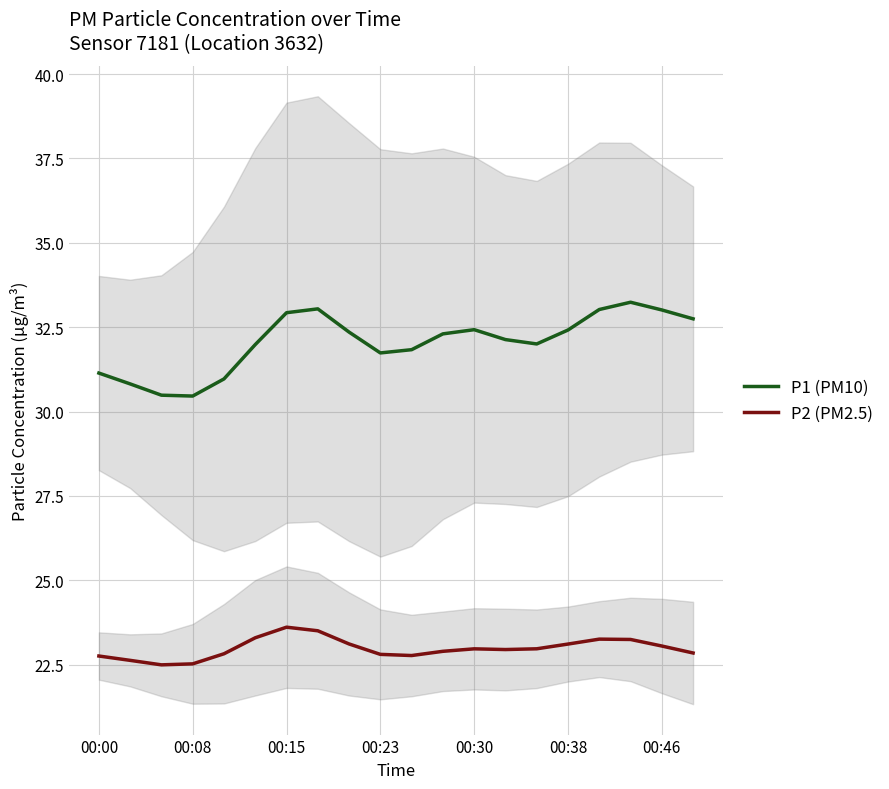

Does the chart display data point markers on the line(s)?

No